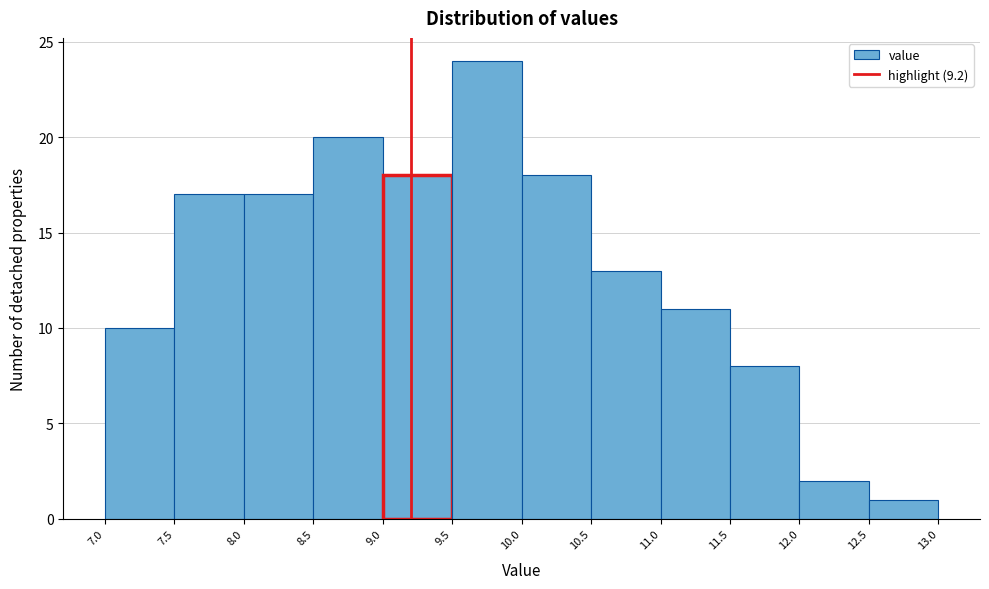

Reading left to right, list every bar in this chart as the range it spans on the x-axis followed by its height. The values are not printed on the chart, so give them approximately, as read against the axis.

7.0 to 7.5: 10
7.5 to 8.0: 17
8.0 to 8.5: 17
8.5 to 9.0: 20
9.0 to 9.5: 18
9.5 to 10.0: 24
10.0 to 10.5: 18
10.5 to 11.0: 13
11.0 to 11.5: 11
11.5 to 12.0: 8
12.0 to 12.5: 2
12.5 to 13.0: 1